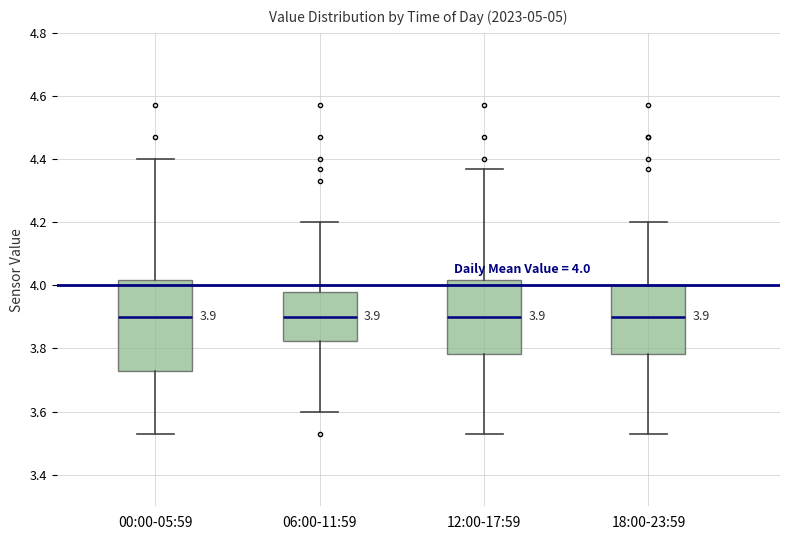

Comparing the boxes themselves (not the whiskers), which one is the tallest?

00:00-05:59